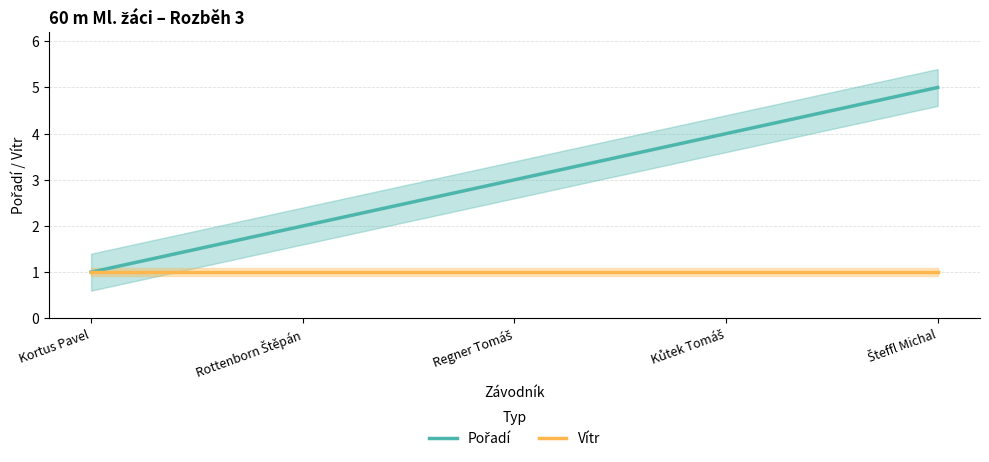

What position from the right is Kortus Pavel?

5